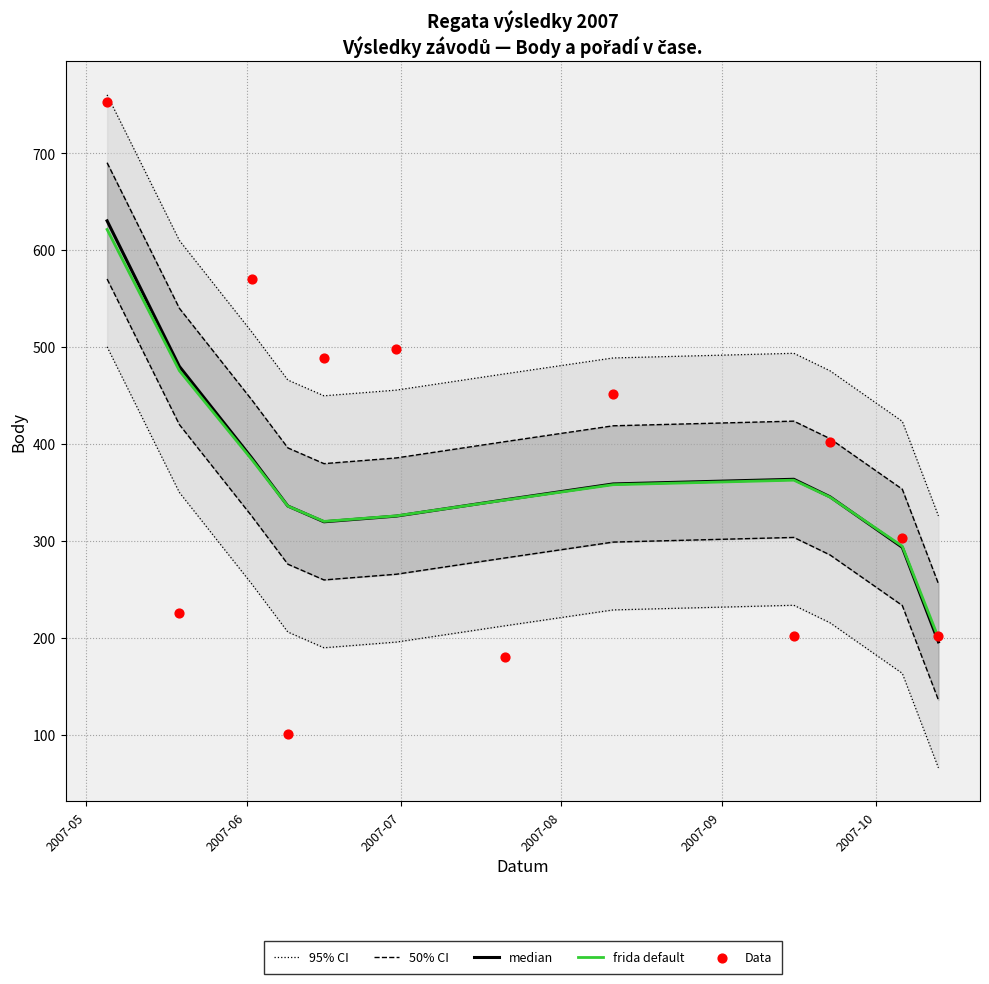

What is the highest value of the frida default series?

621.5